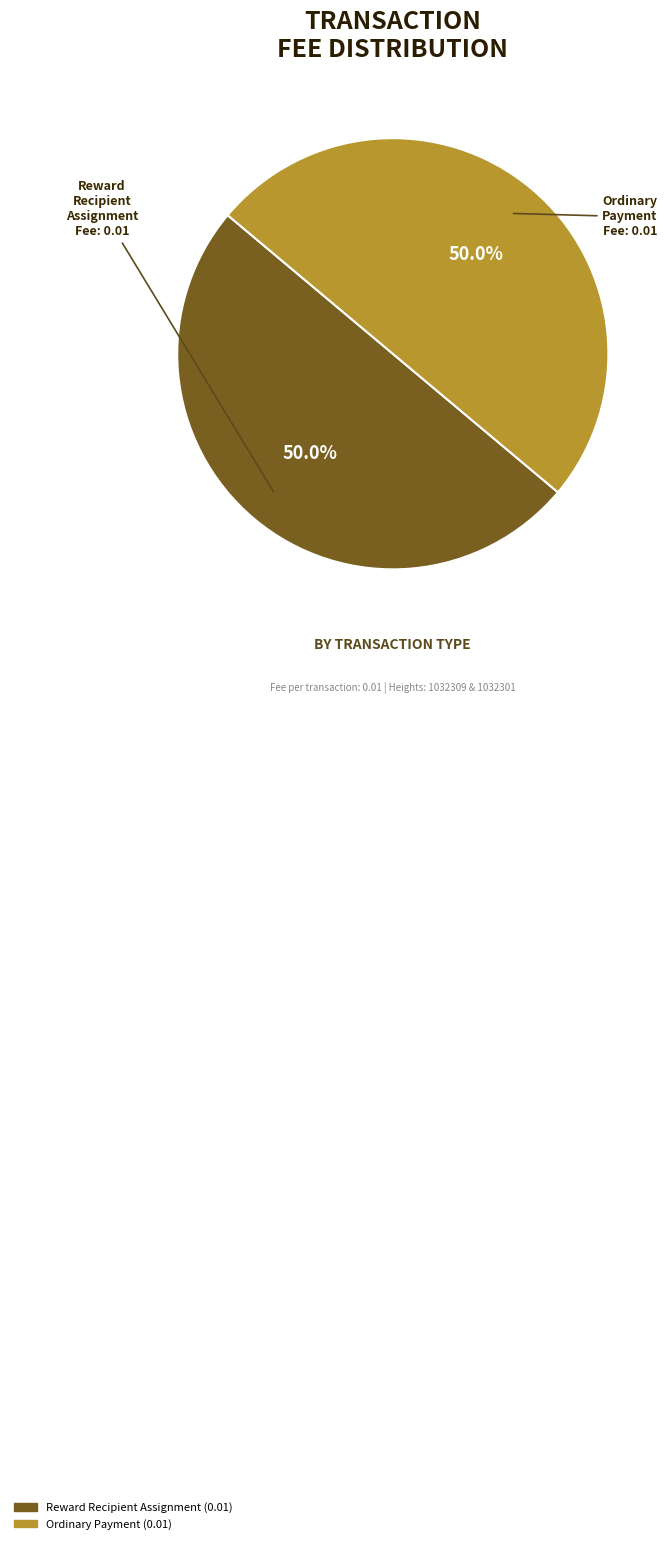

What is the total percentage of Ordinary Payment and Reward Recipient Assignment?

100.0%